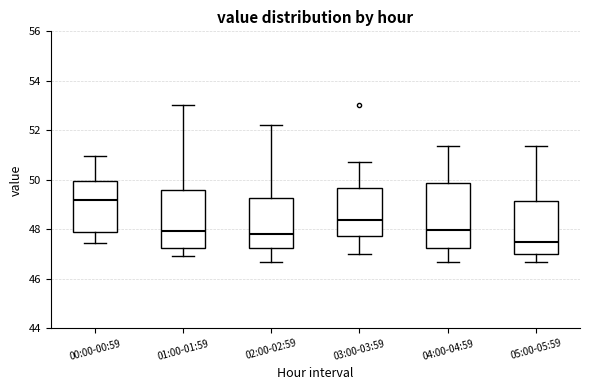

Reading left to right, transcribe this box plot: for each box, give where its median line is, the range the box spans, and where its two whiskers end, as read against the y-axis. The values are not printed on the chart, so give them approximately, as read against the axis.

00:00-00:59: median 49.2, box 48.0 to 50.0, whiskers 47.4 to 51.0
01:00-01:59: median 48.0, box 47.2 to 49.6, whiskers 47.0 to 53.0
02:00-02:59: median 47.8, box 47.2 to 49.2, whiskers 46.6 to 52.2
03:00-03:59: median 48.4, box 47.8 to 49.6, whiskers 47.0 to 50.8
04:00-04:59: median 48.0, box 47.2 to 49.8, whiskers 46.6 to 51.4
05:00-05:59: median 47.6, box 47.0 to 49.2, whiskers 46.6 to 51.4